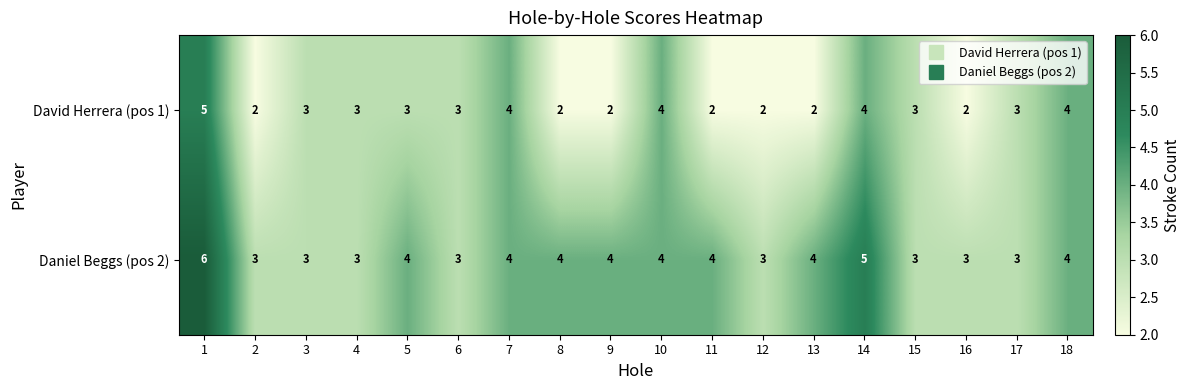

What is the average value of the David Herrera (pos 1) series?

3